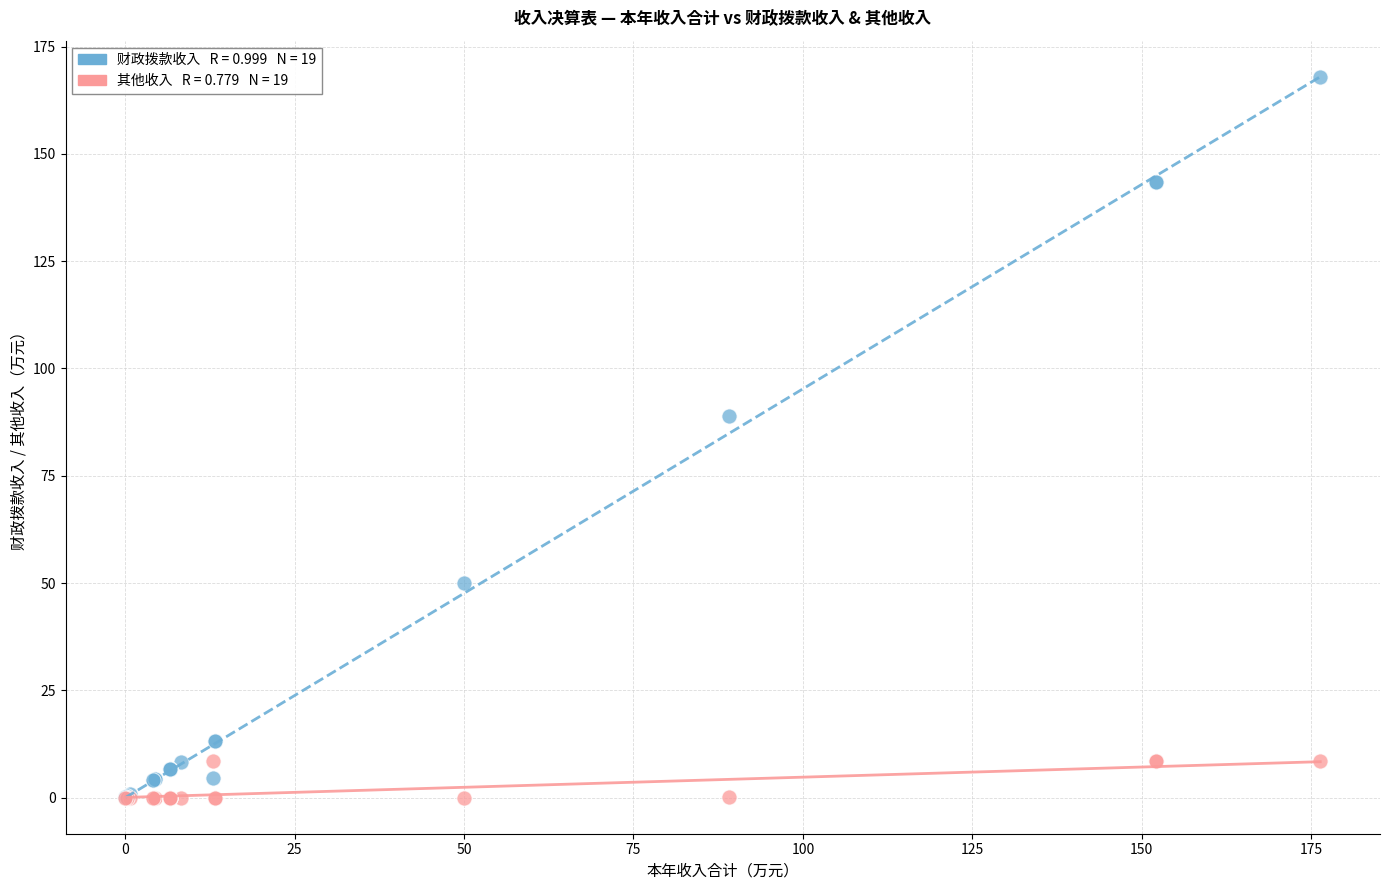

Across all series, what Y value is closest to 83?

89.0